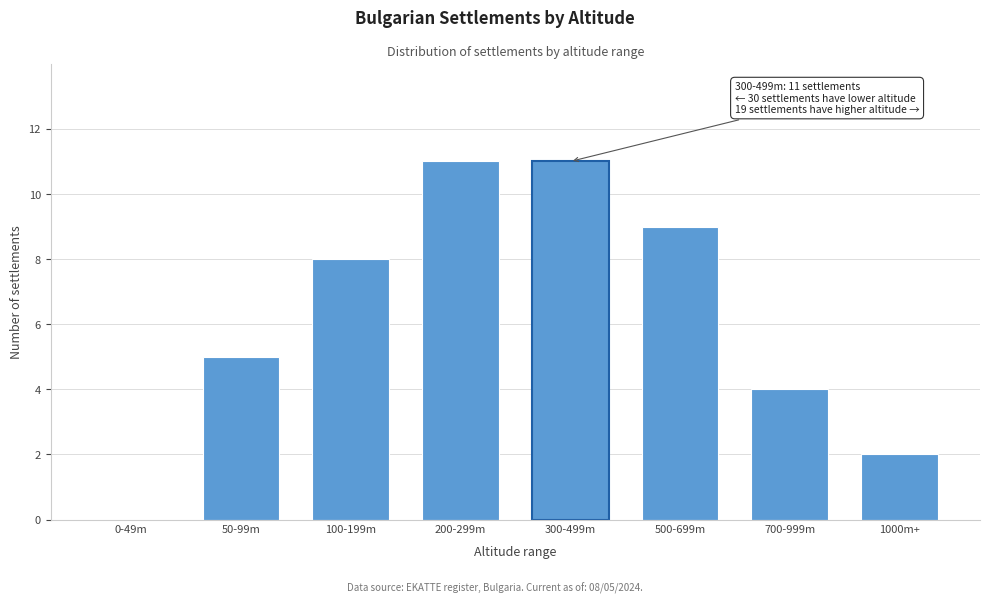

Reading left to right, extract all data points from this chart.

0-49m=0	50-99m=5	100-199m=8	200-299m=11	300-499m=11	500-699m=9	700-999m=4	1000m+=2